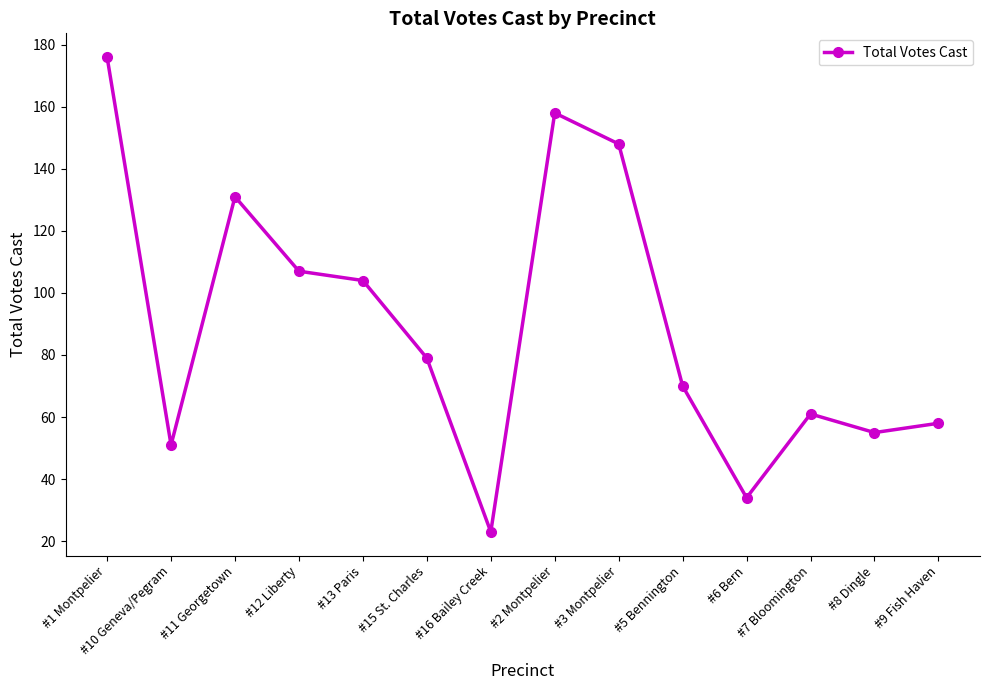

The value at #15 St. Charles is 79. True or false?

True